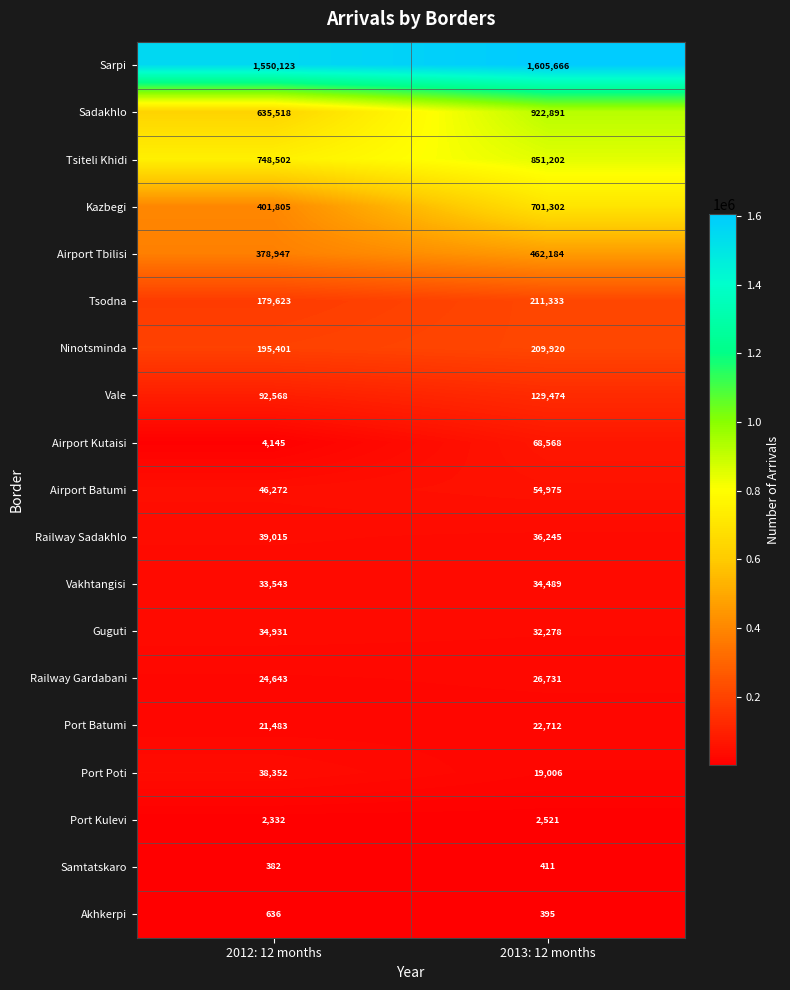

Rank the series by their maximum value, from lowest to highest.

Samtatskaro, Akhkerpi, Port Kulevi, Port Batumi, Railway Gardabani, Vakhtangisi, Guguti, Port Poti, Railway Sadakhlo, Airport Batumi, Airport Kutaisi, Vale, Ninotsminda, Tsodna, Airport Tbilisi, Kazbegi, Tsiteli Khidi, Sadakhlo, Sarpi